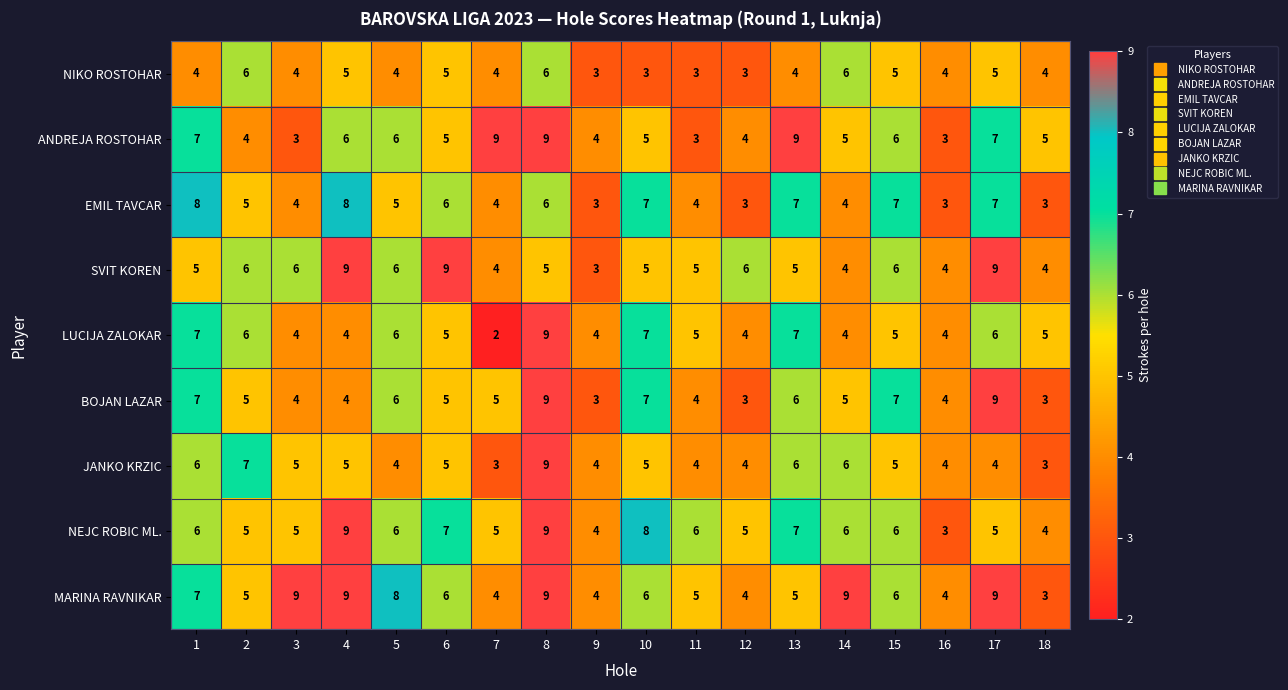

At how many categories does at least one series exceed 3?

18